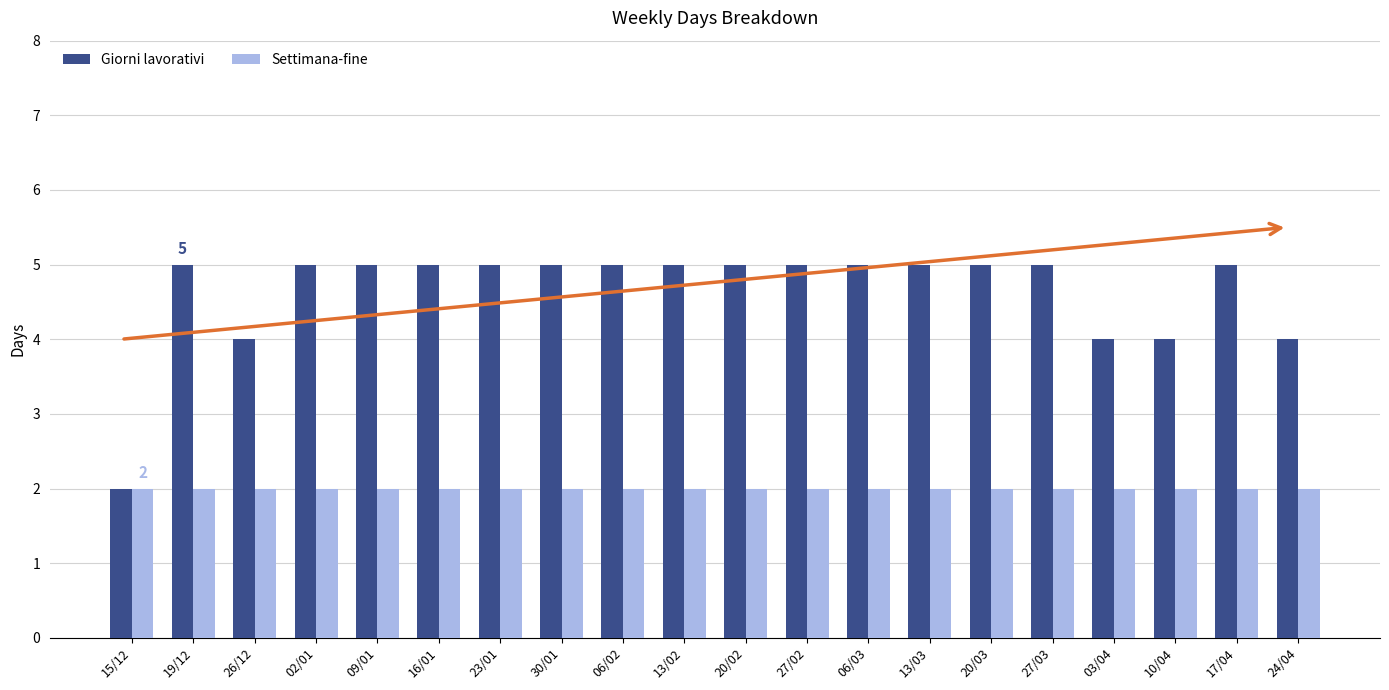

At how many categories does at least one series exceed 3?

19